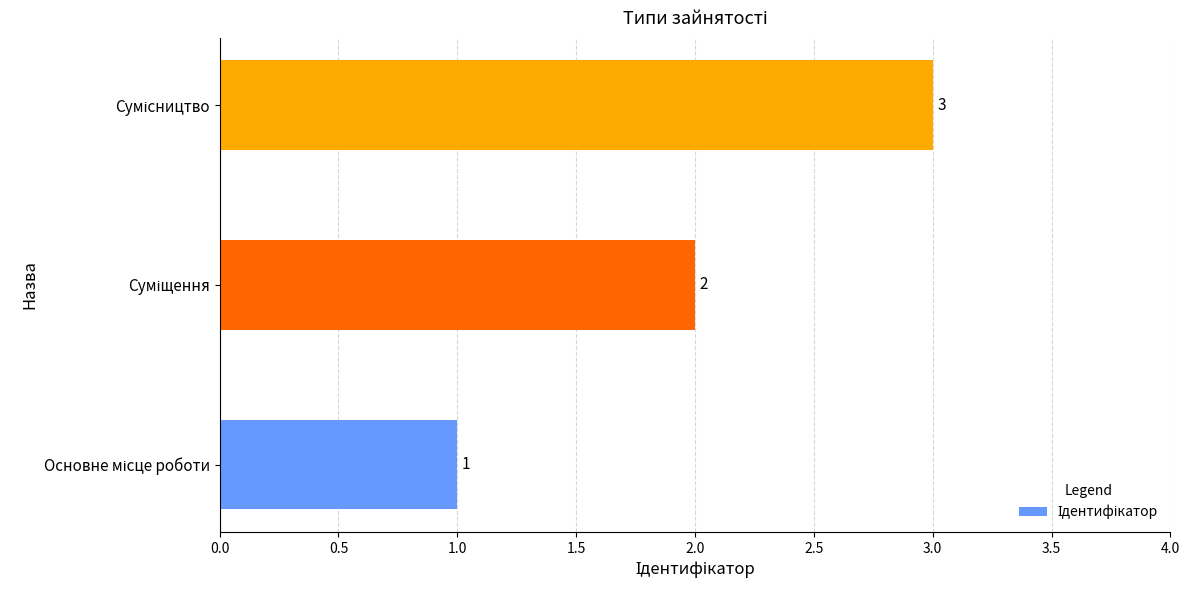

What is the difference between the maximum and minimum values?

2